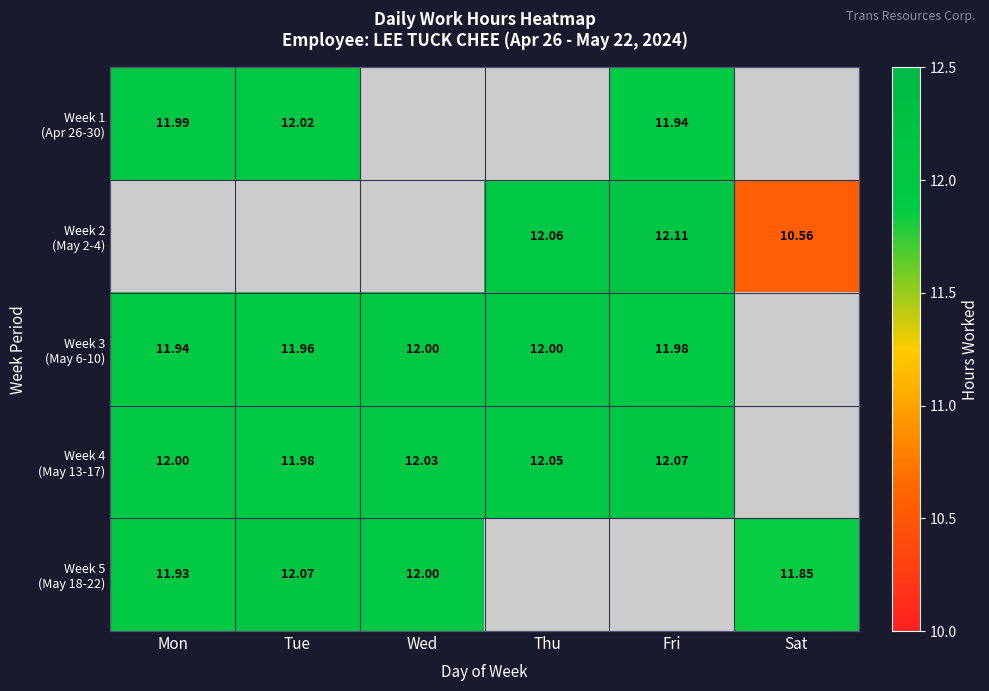

Rank the categories by Week 5 (May 18-22) value from lowest to highest.

Sat, Mon, Wed, Tue, Thu, Fri